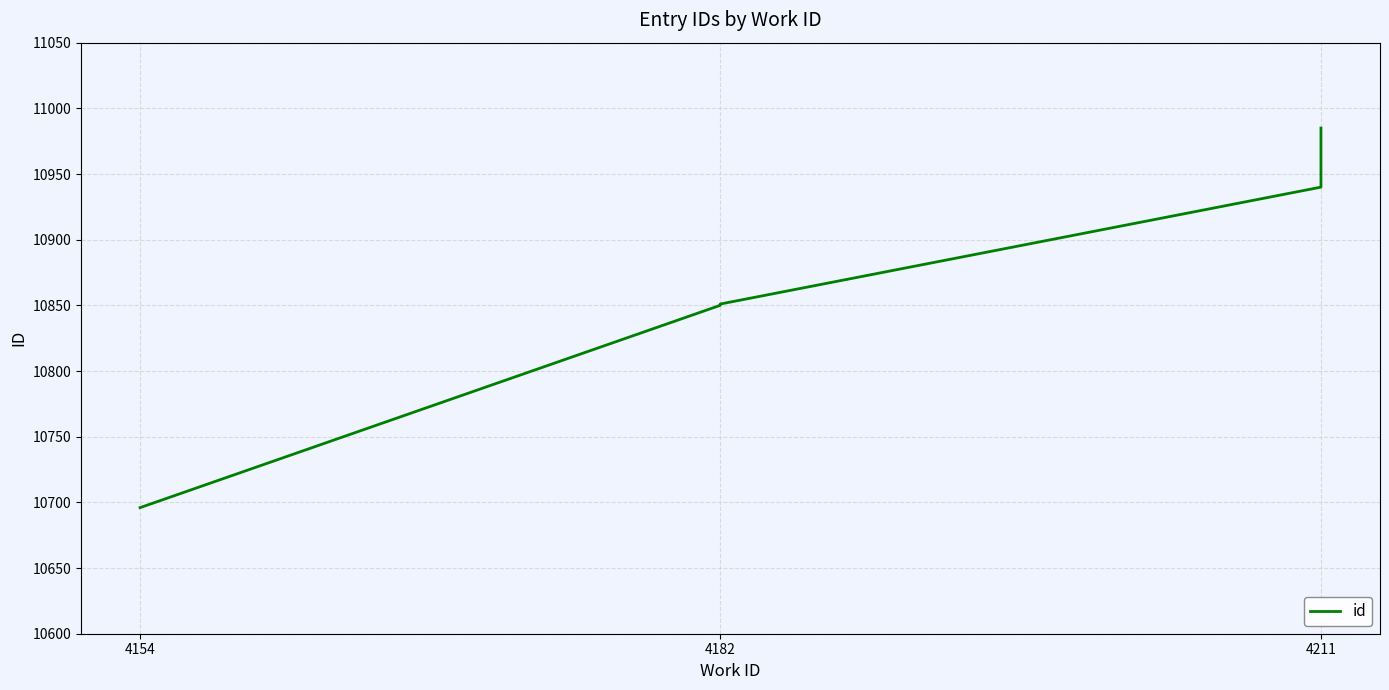

What value does the data have at 4154?

10696